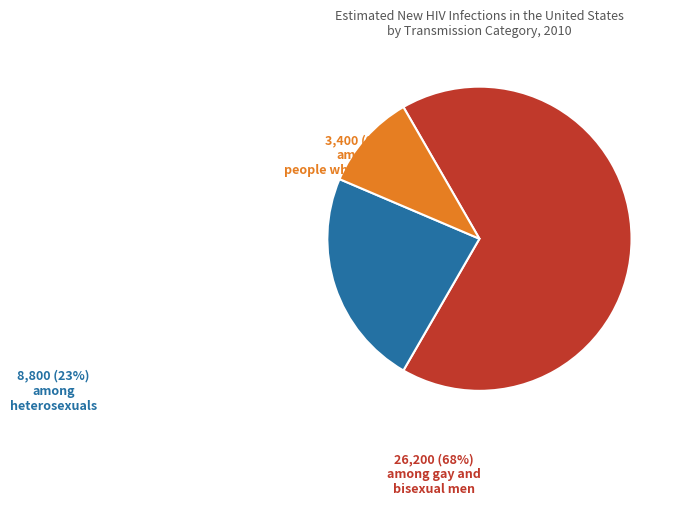

Is there a majority slice in this chart?

Yes